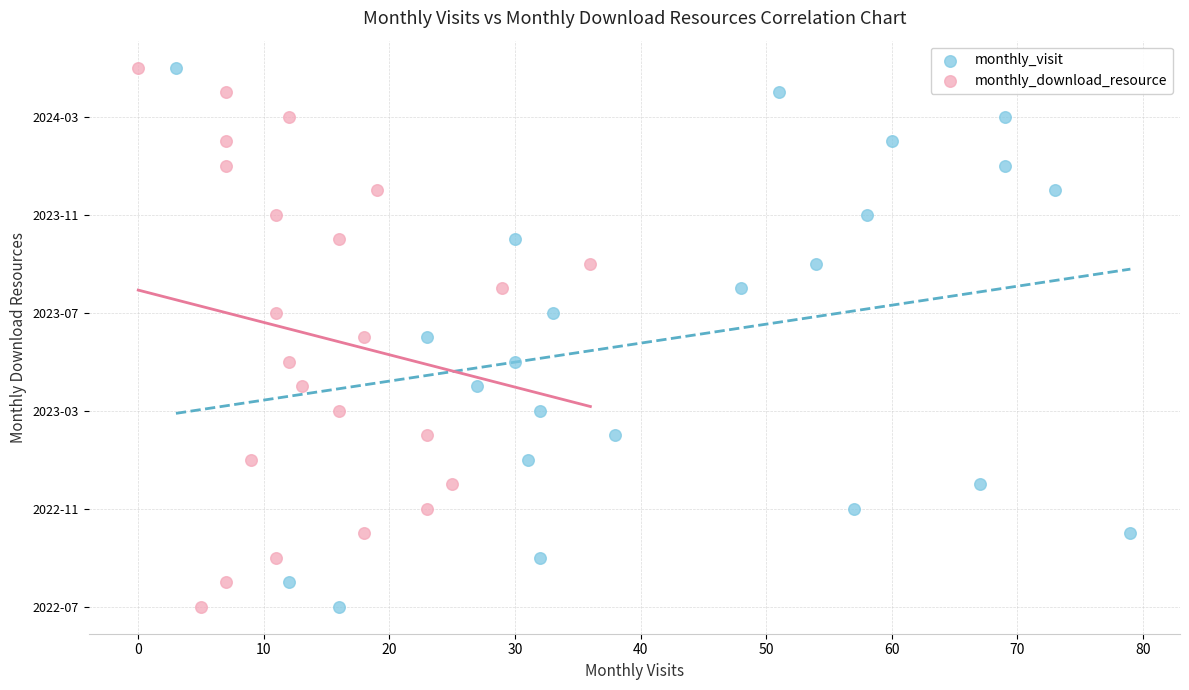

What are all the series names shown in the legend?

monthly_visit, monthly_download_resource